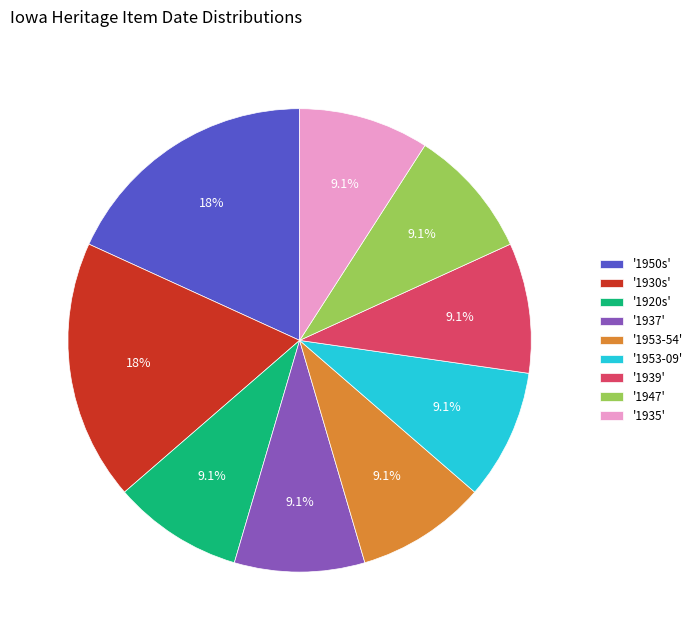

What is the ratio of the value at '1935' to the value at '1937'?

1.0